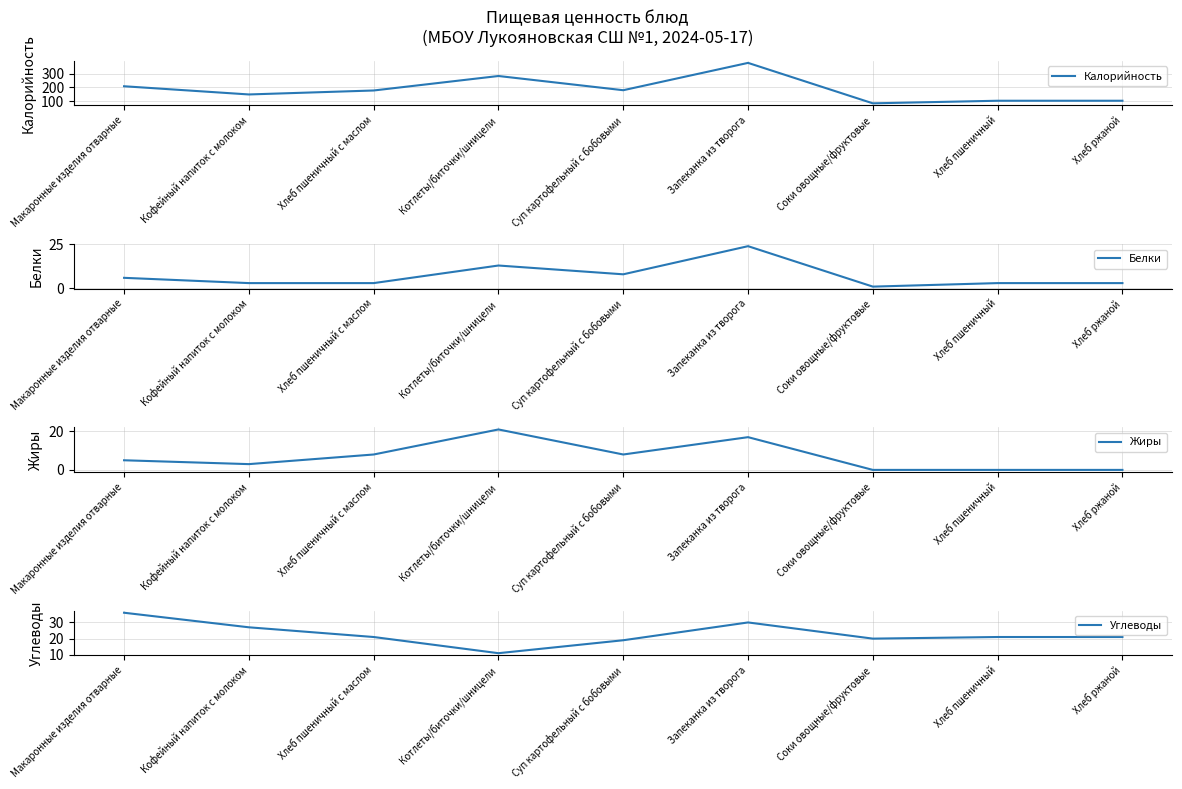

The value of Калорийность at Кофейный напиток с молоком is 100. True or false?

False